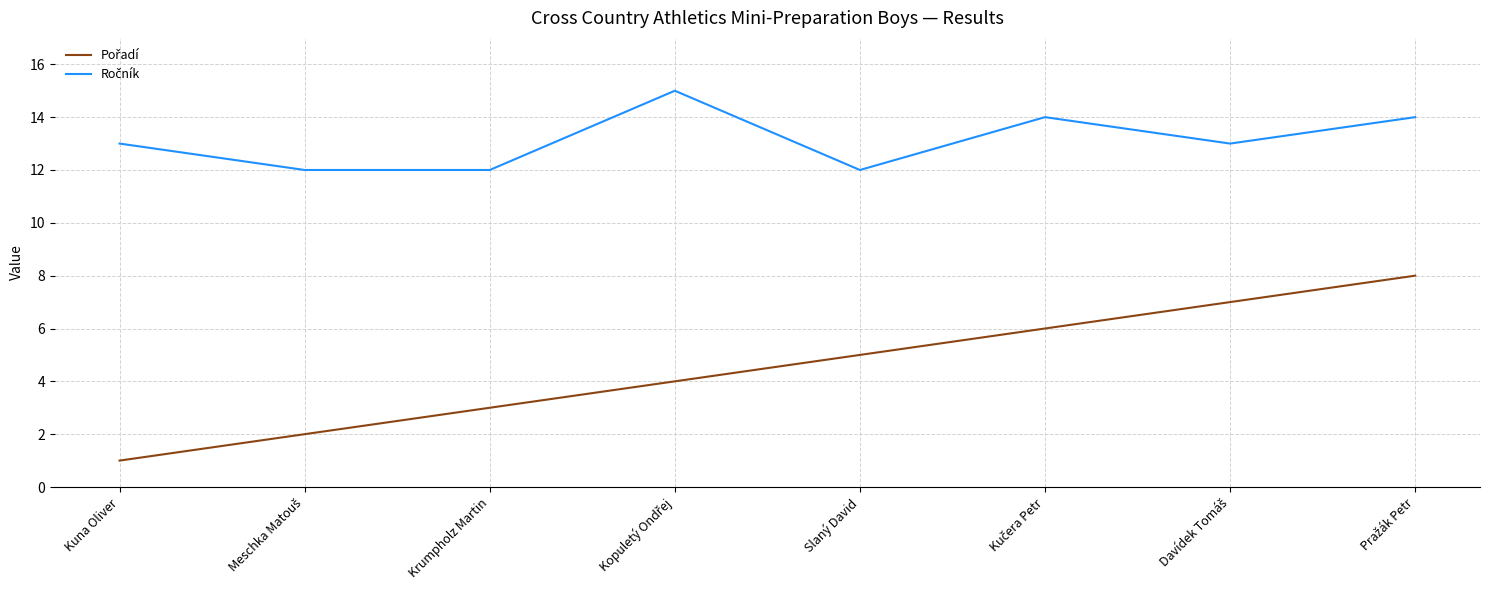

What is the total value across all series at Slaný David?

17